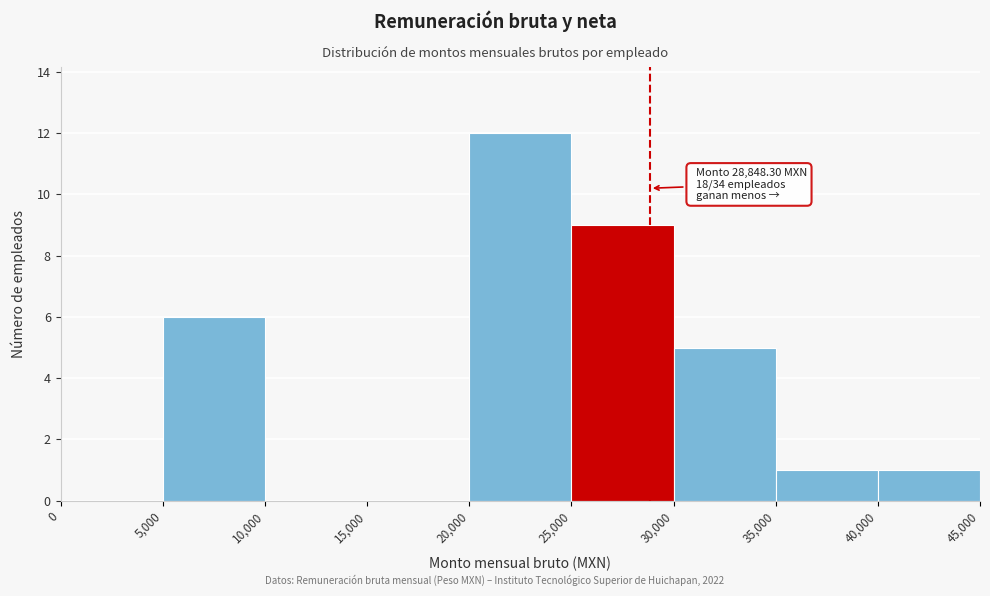

Over which range of the x-axis is the bar tallest?

20,000 to 25,000